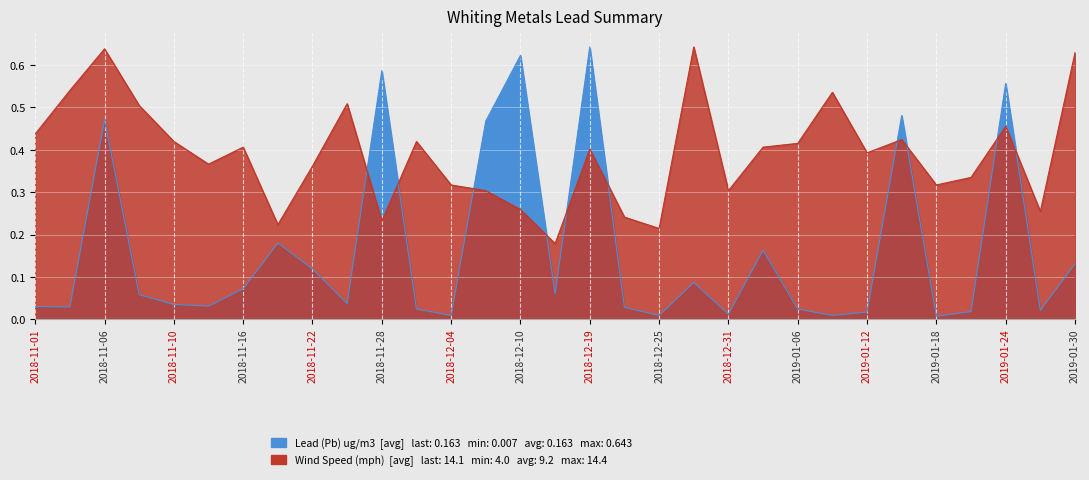

True or false: Lead (Pb) ug/m3 has more than 2 points higher than both neighbors.

True